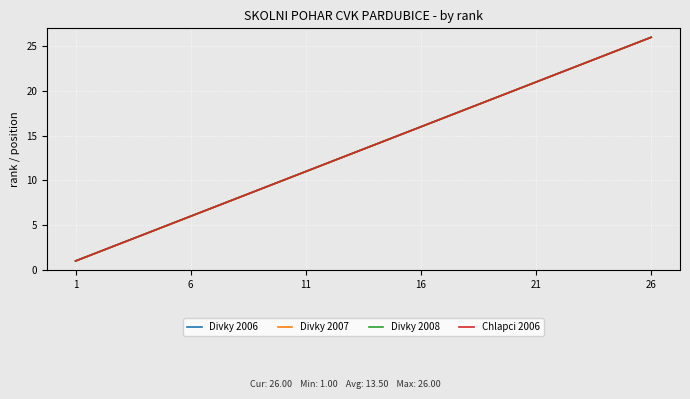

True or false: Chlapci 2006 and Divky 2007 cross at least once.

False